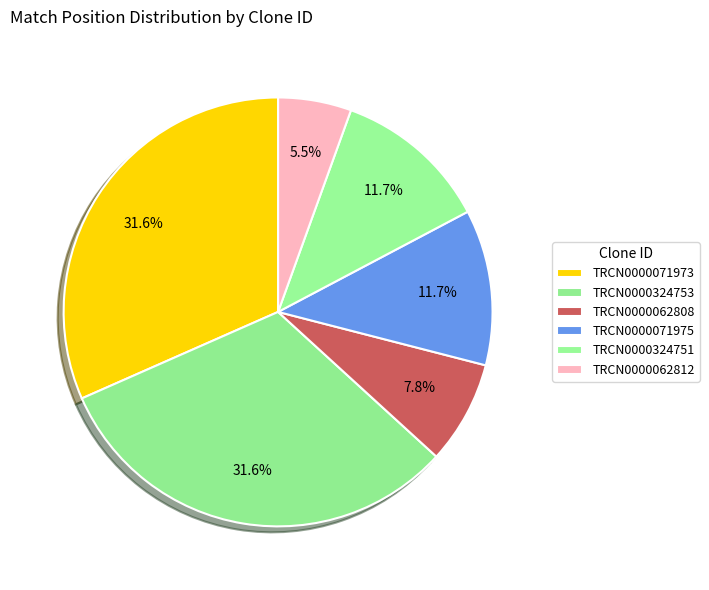

How many slices are in this pie chart?

6